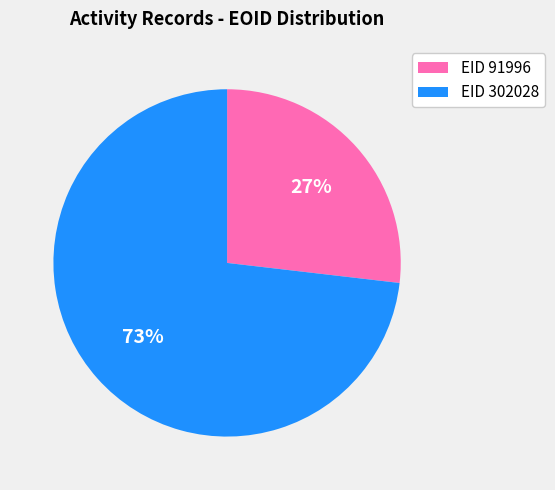

Does EID 302028 represent more than half of the total?

Yes